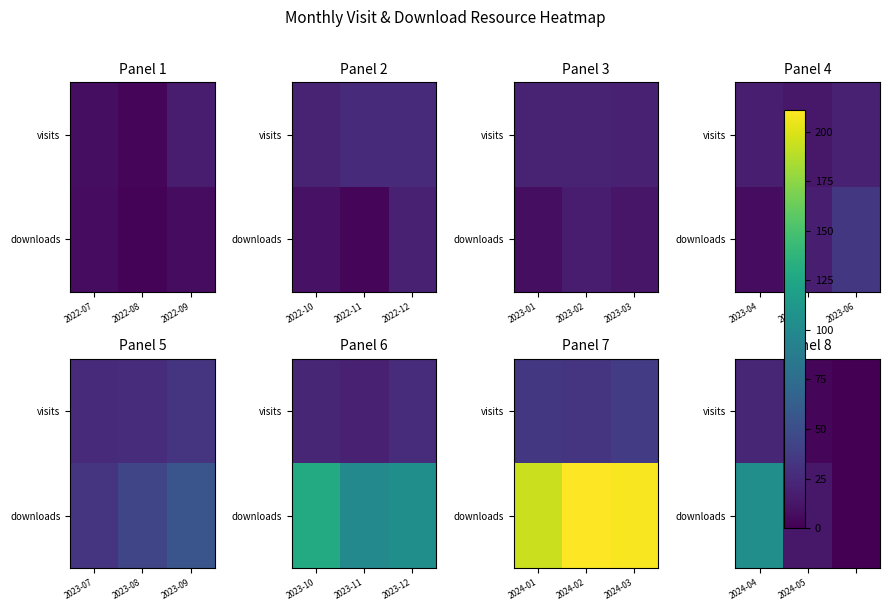

What is the difference between the maximum and minimum values in the visits series?

23